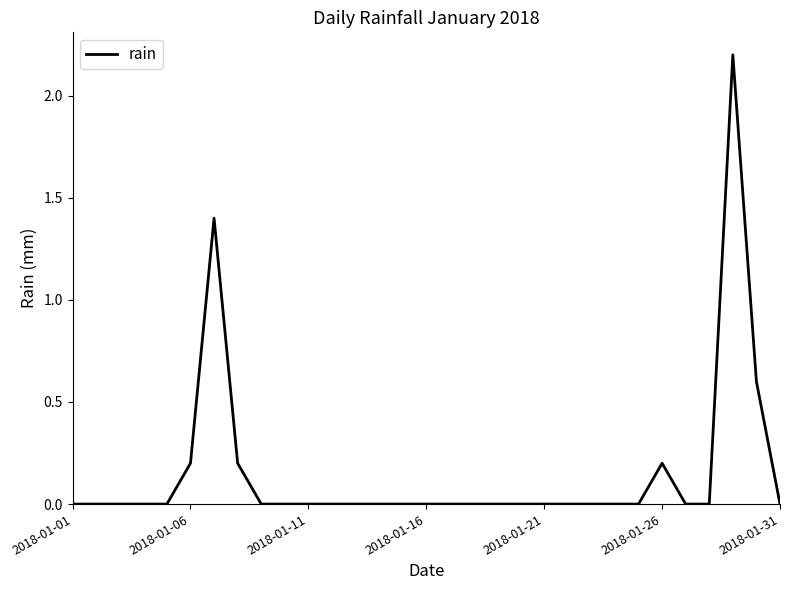

Reading right to left, what are all the values shown in this chart?

0.0	0.6	2.2	0.0	0.0	0.2	0.0	0.0	0.0	0.0	0.0	0.0	0.0	0.0	0.0	0.0	0.0	0.0	0.0	0.0	0.0	0.0	0.0	0.2	1.4	0.2	0.0	0.0	0.0	0.0	0.0